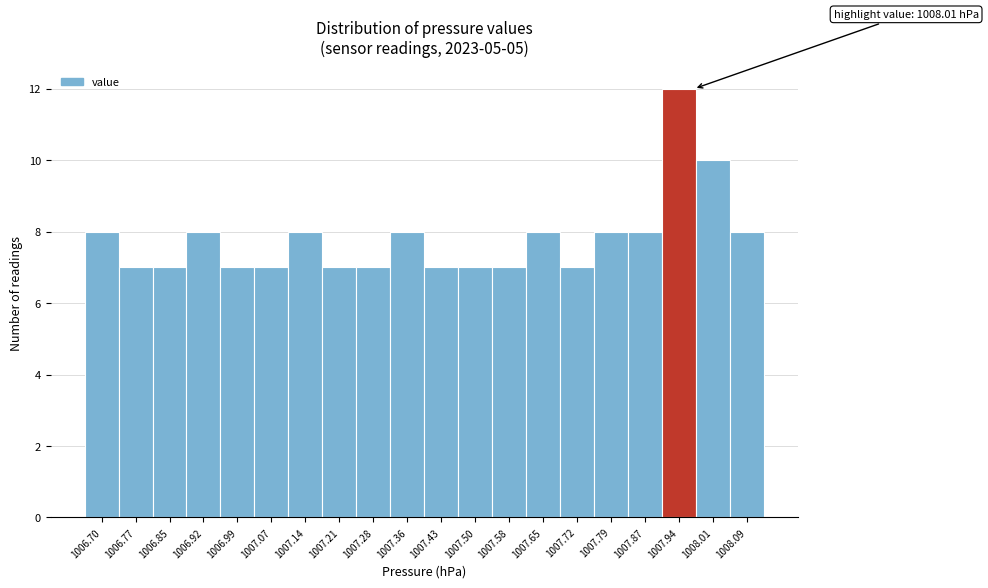

Reading left to right, list all the values displayed in this chart.

8	7	7	8	7	7	8	7	7	8	7	7	7	8	7	8	8	12	10	8